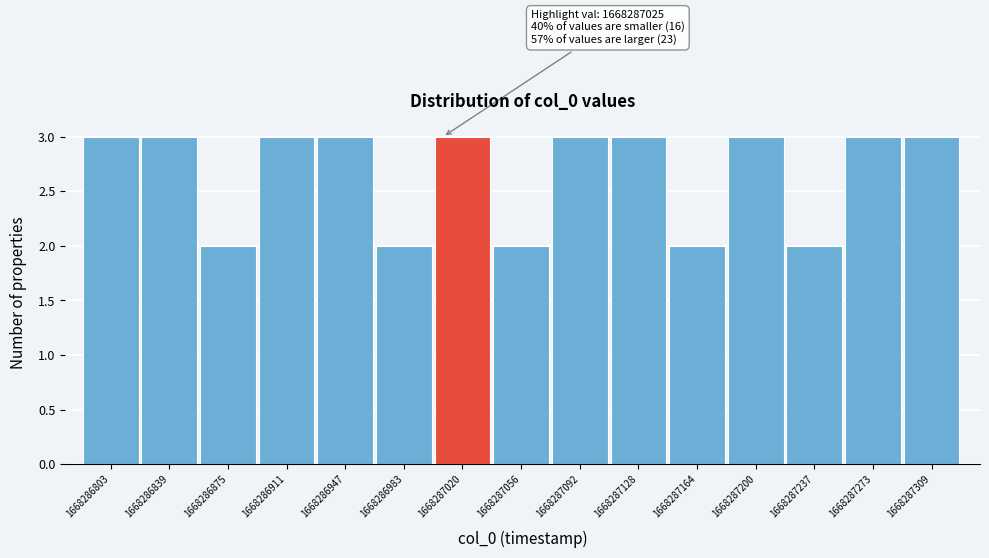

Reading left to right, list all the values displayed in this chart.

3	3	2	3	3	2	3	2	3	3	2	3	2	3	3